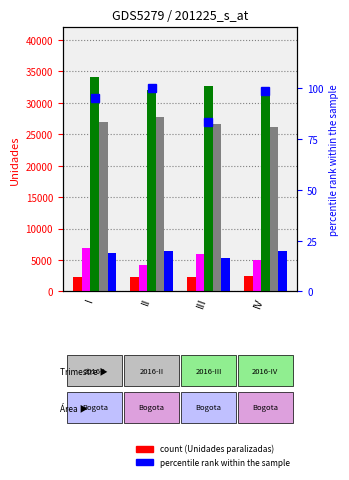

Are the bars grouped side by side (vs. stacked)?

Yes